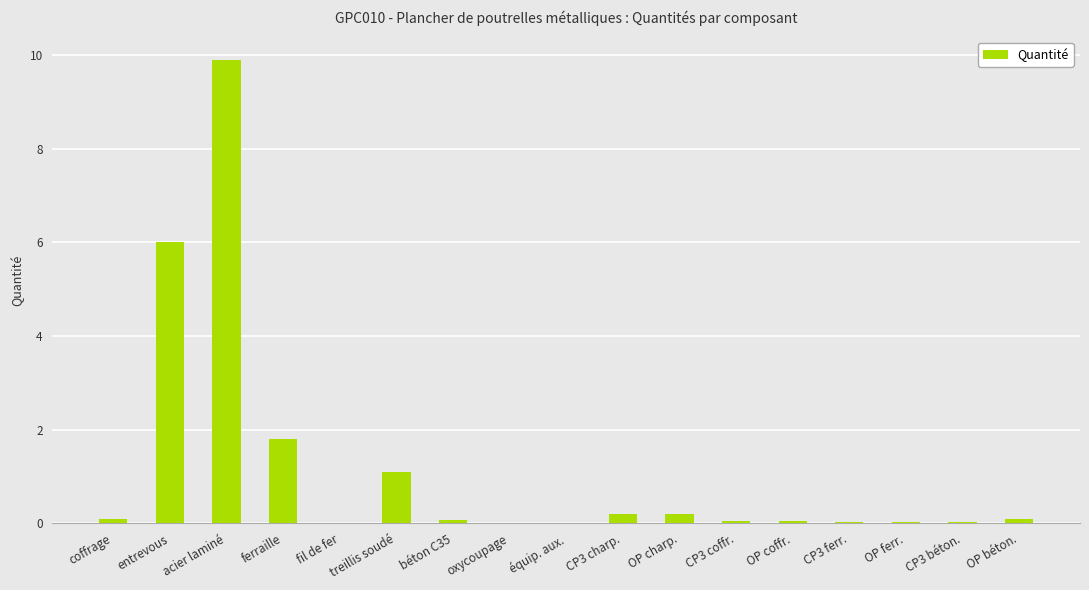

What is the sum of all values?

19.7